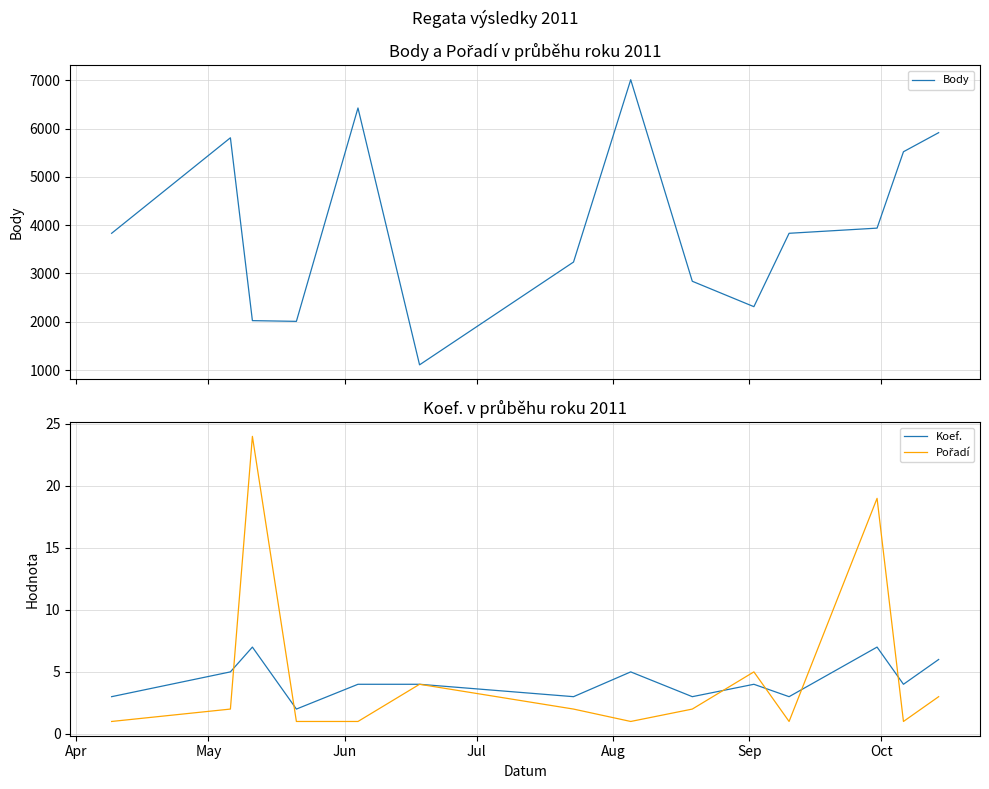

Reading right to left, extract all data points from this chart.

Body: 5914	5519	3938	3831	2312	2838	7010	3236	1108	6425	2008	2023	5808	3831
Koef.: 6	4	7	3	4	3	5	3	4	4	2	7	5	3
Pořadí: 3	1	19	1	5	2	1	2	4	1	1	24	2	1